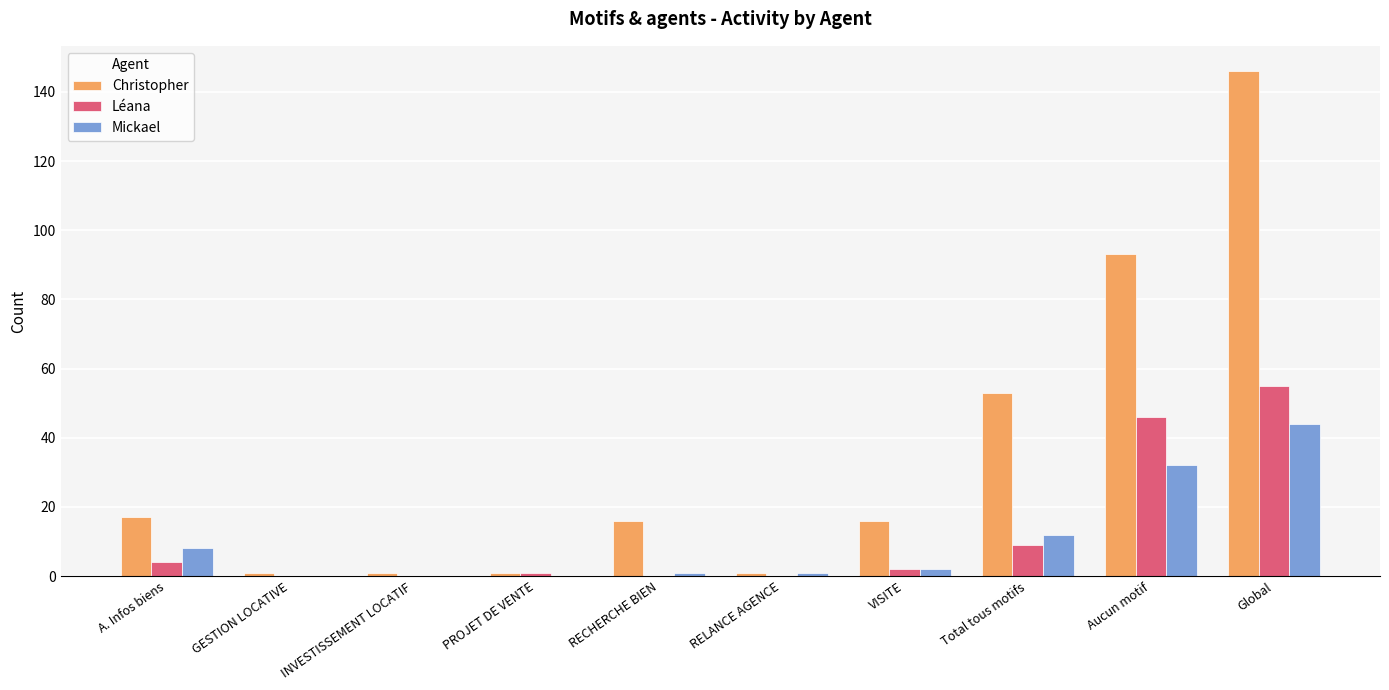

What is the sum of all Christopher values?

345